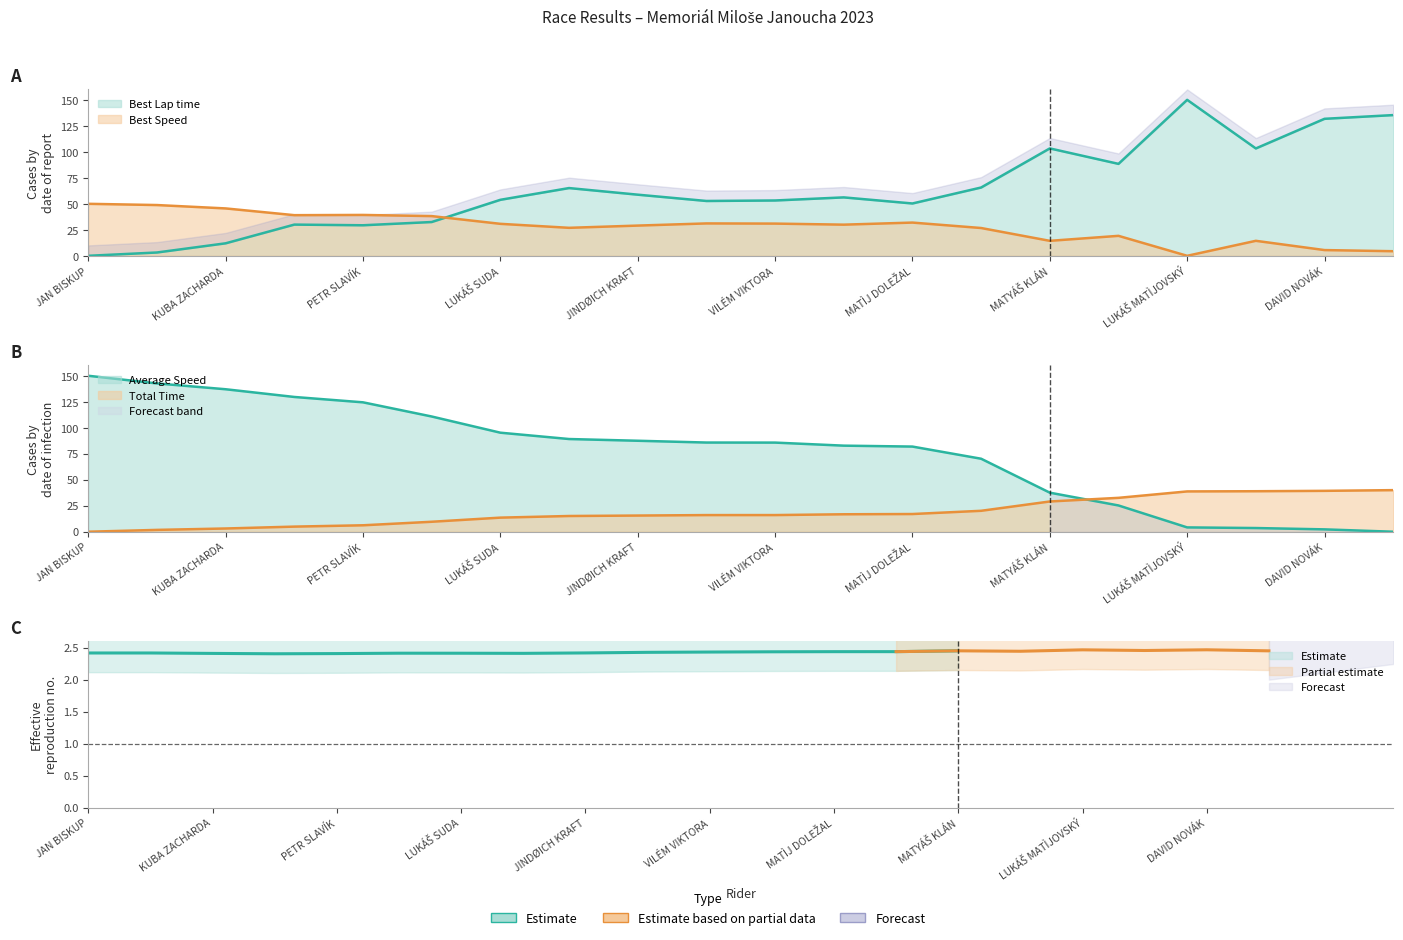

What is the spread (max minus min) of values at MATYÁŠ KLÁN?

88.9